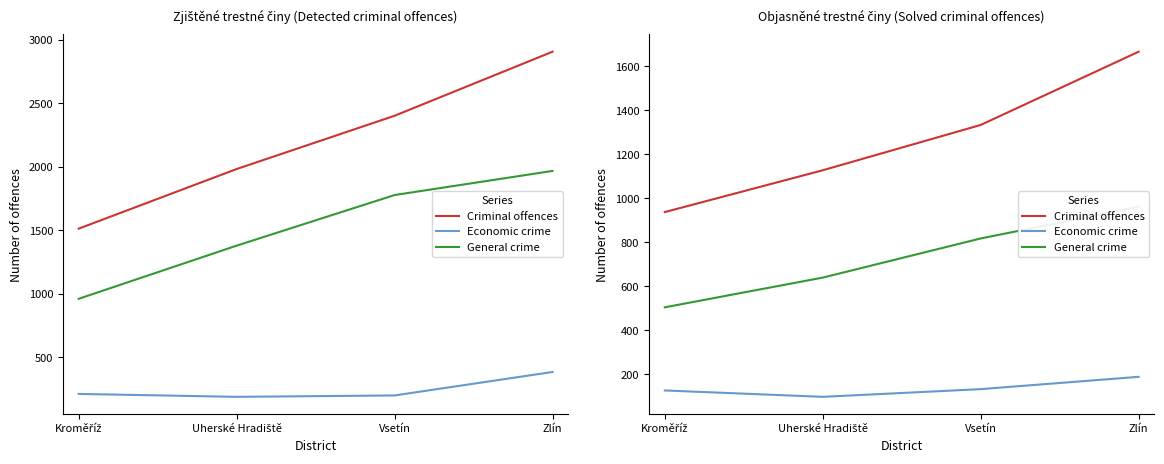

Which series has the largest total across all categories?

Criminal offences